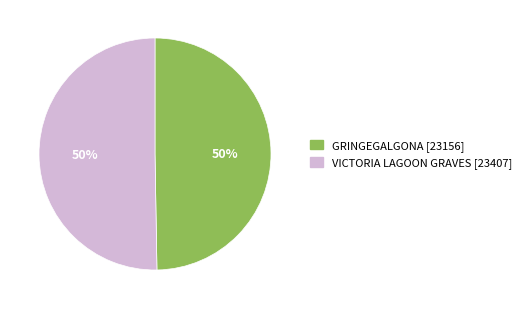

Count the number of slices in the pie.

2